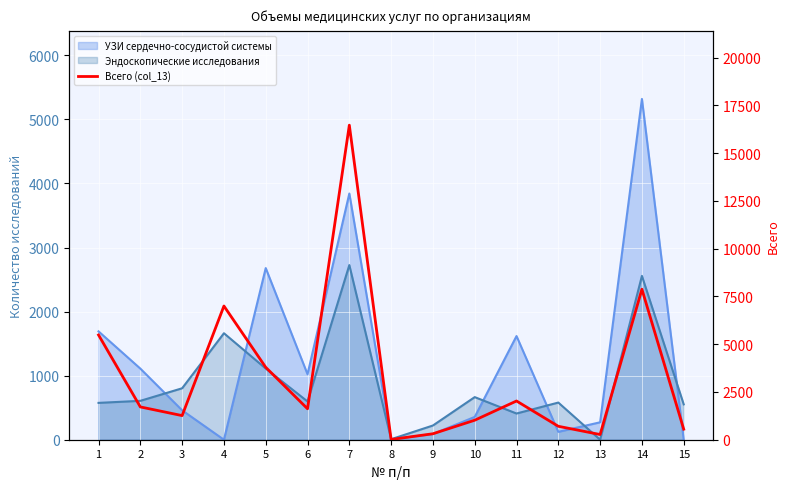

What value does the data have at 12?

703